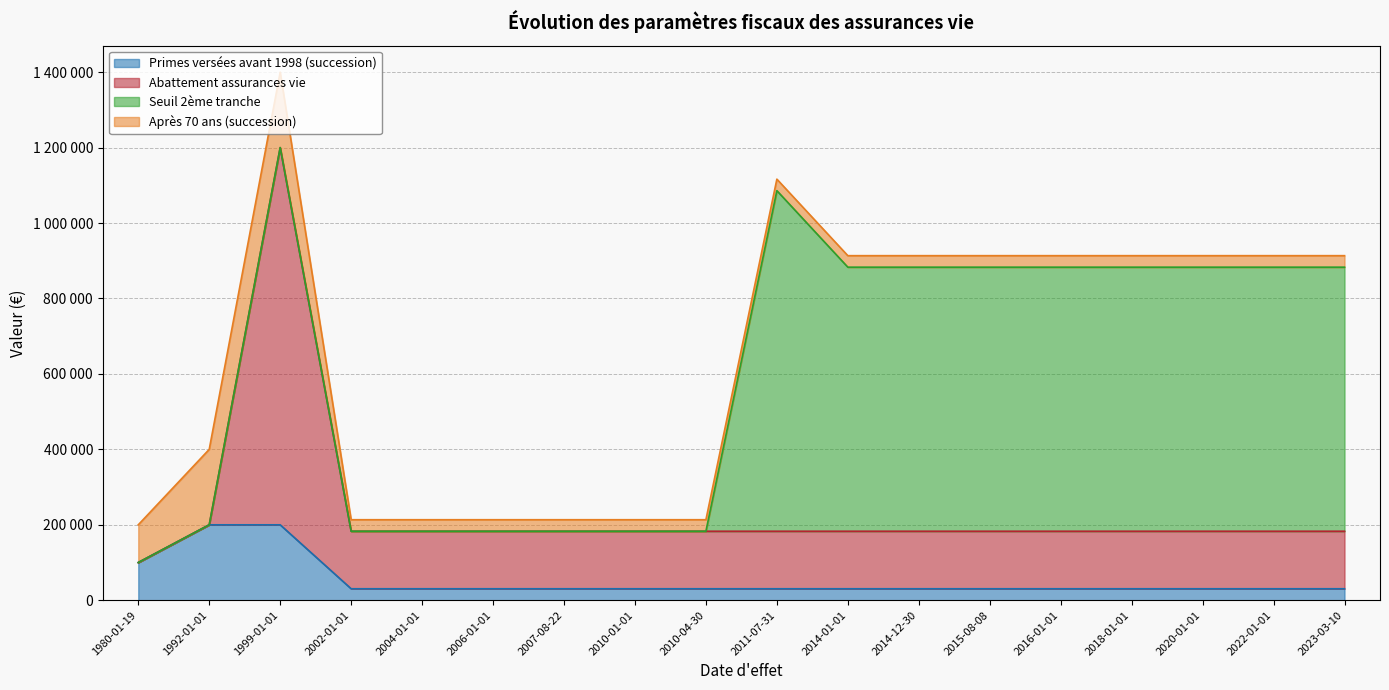

True or false: Abattement assurances vie has a value of 57993 at 2020-01-01.

False